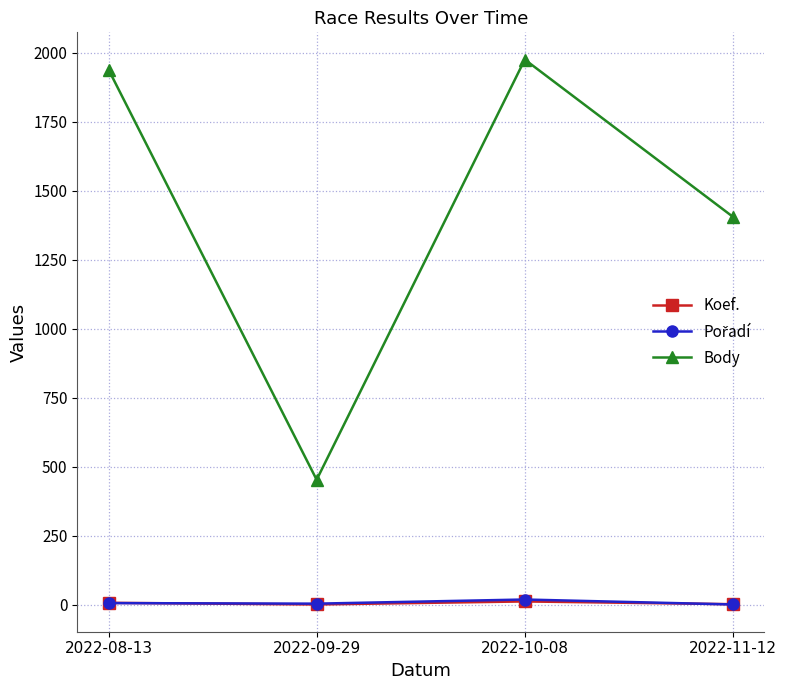

What is the maximum value shown in the chart?

1976